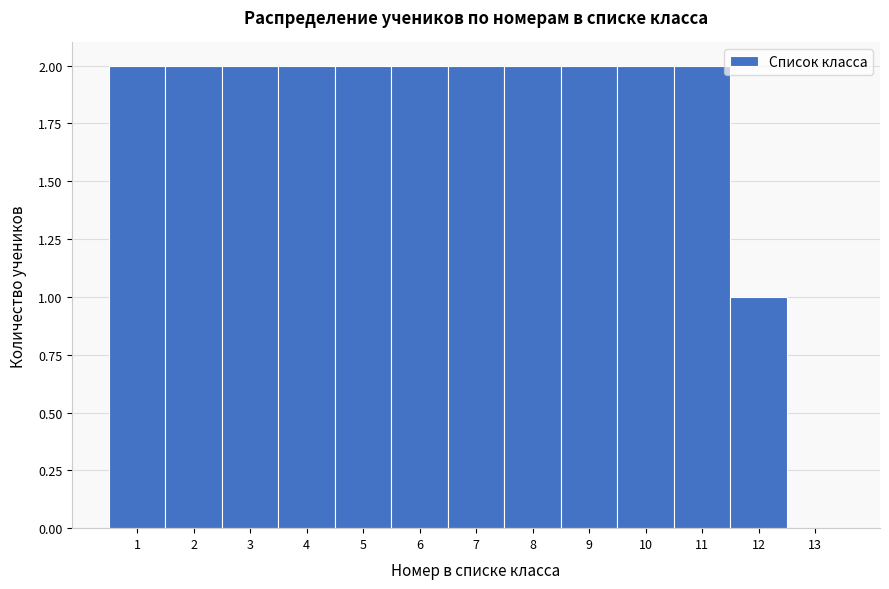

What is the height of the bar covering 5.5 to 6.5 on the x-axis? The values are not printed on the chart, so give them approximately, as read against the axis.

2